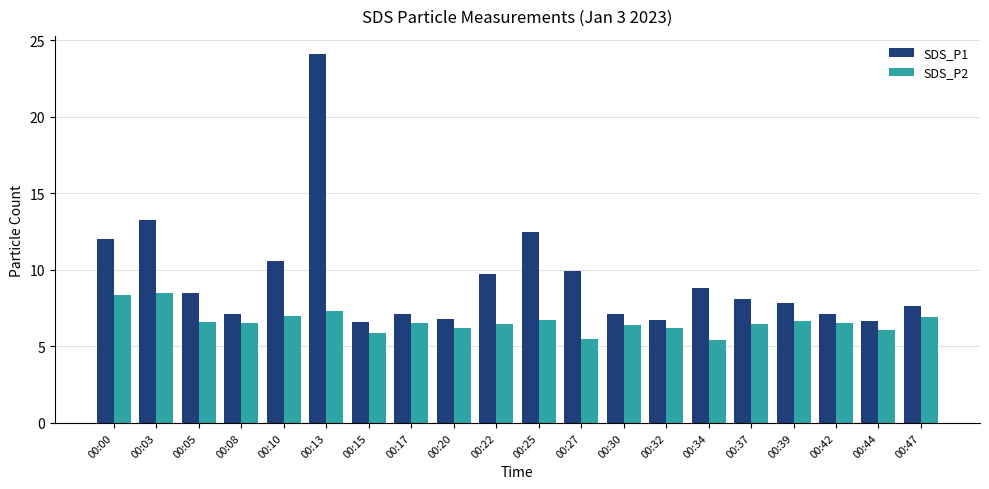

Rank the series by their maximum value, from lowest to highest.

SDS_P2, SDS_P1